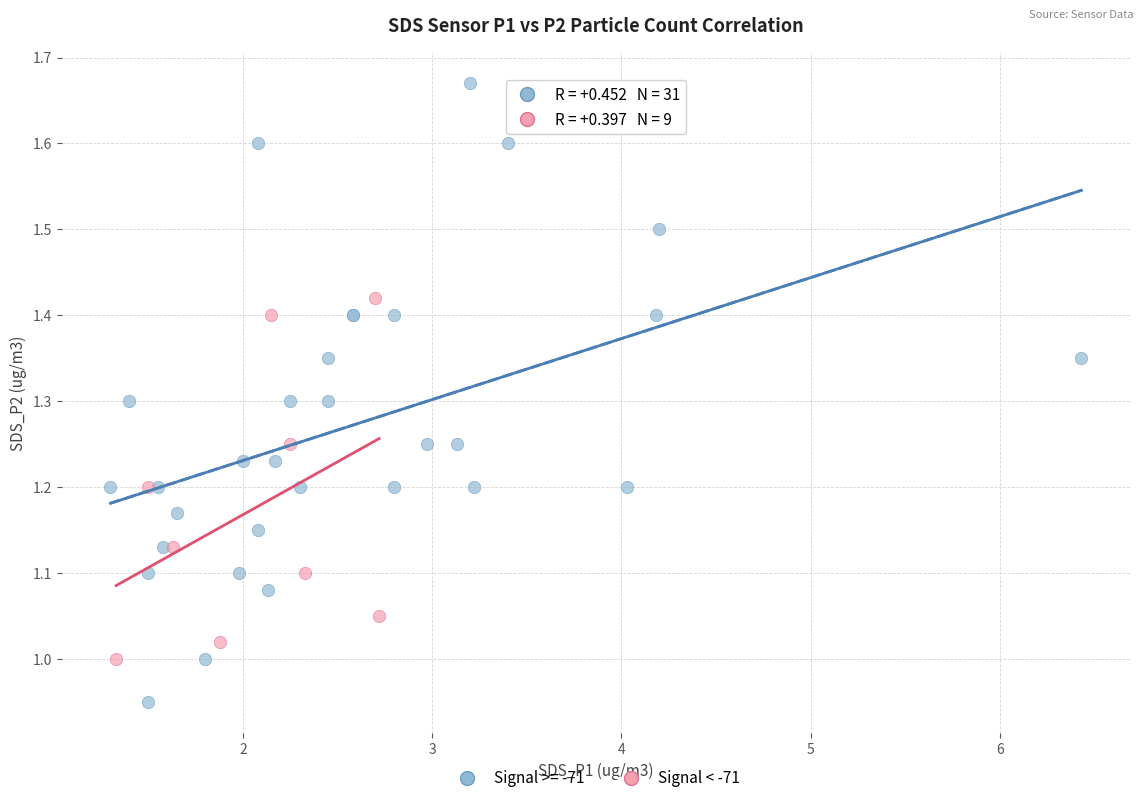

Which series reaches the minimum Y coordinate?

Signal >= -71